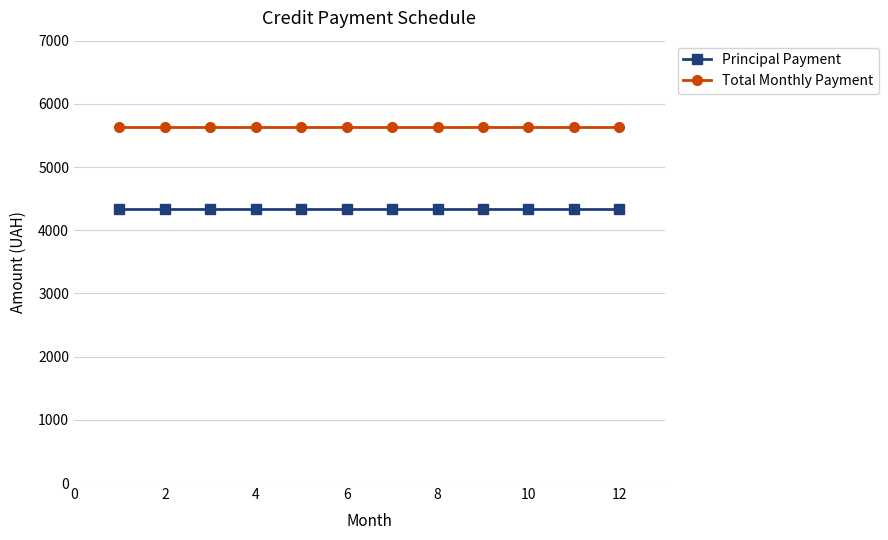

What are all the series names shown in the legend?

Principal Payment, Total Monthly Payment